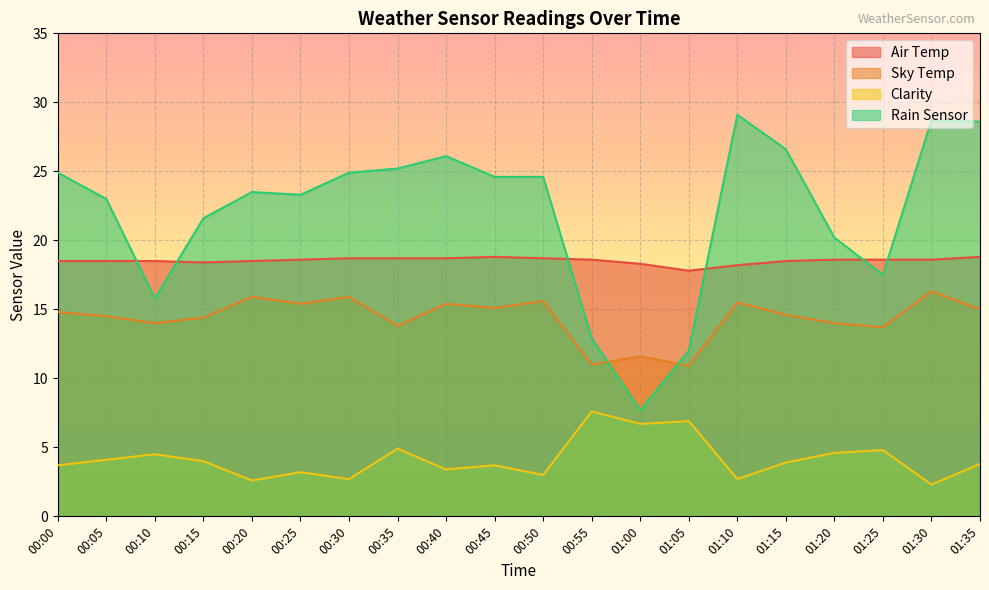

At which label is Rain Sensor closest to 18?

01:25